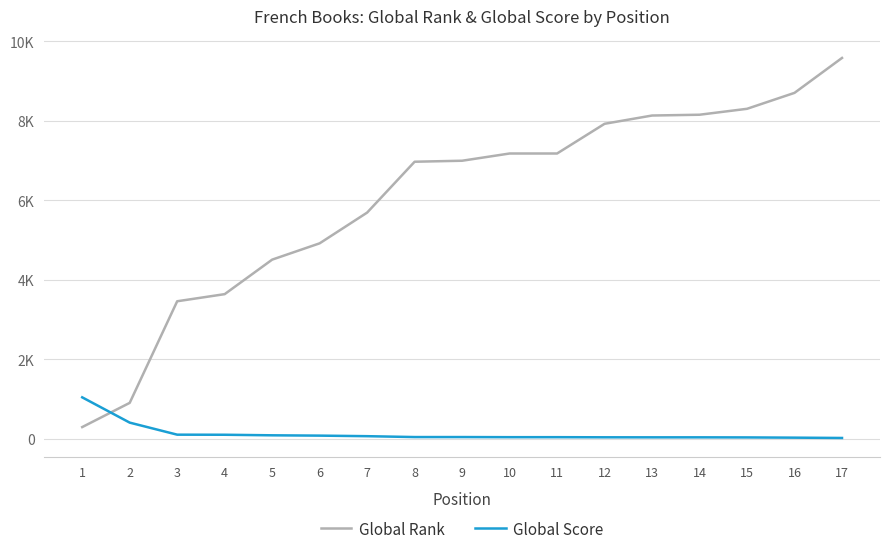

After their last crossing, which series has the higher values: Global Rank or Global Score?

Global Rank